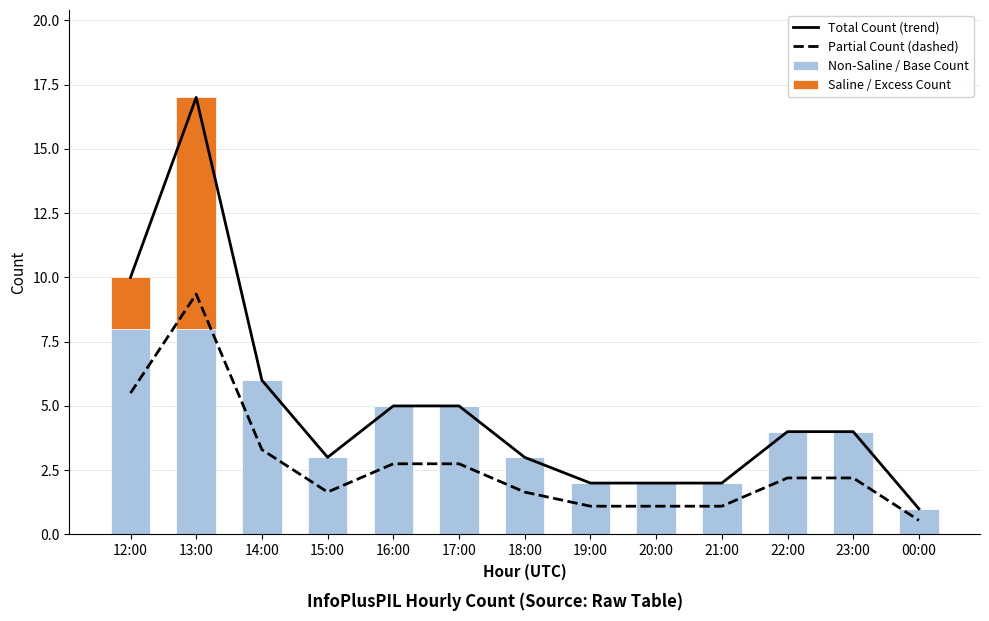

How many series are shown in this chart?

4